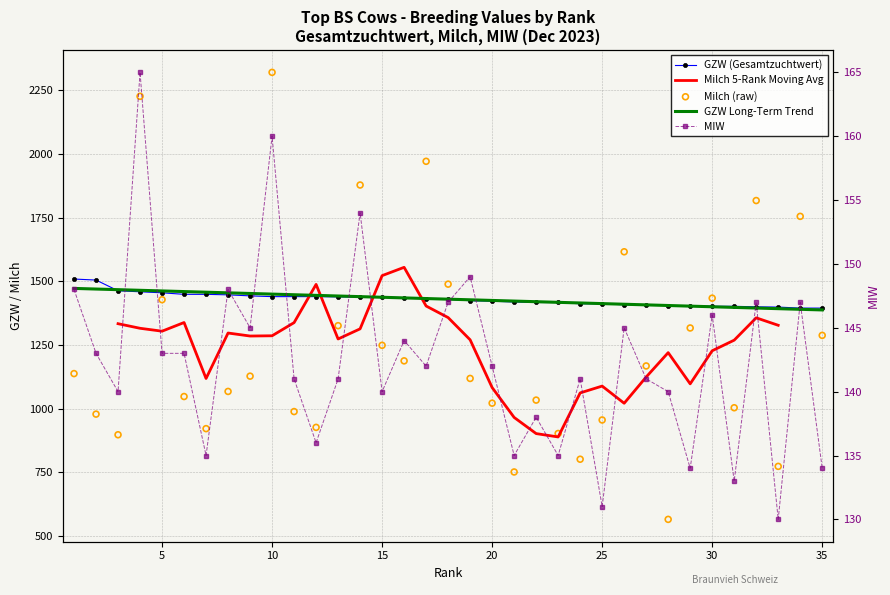

Which series has the largest total across all categories?

GZW